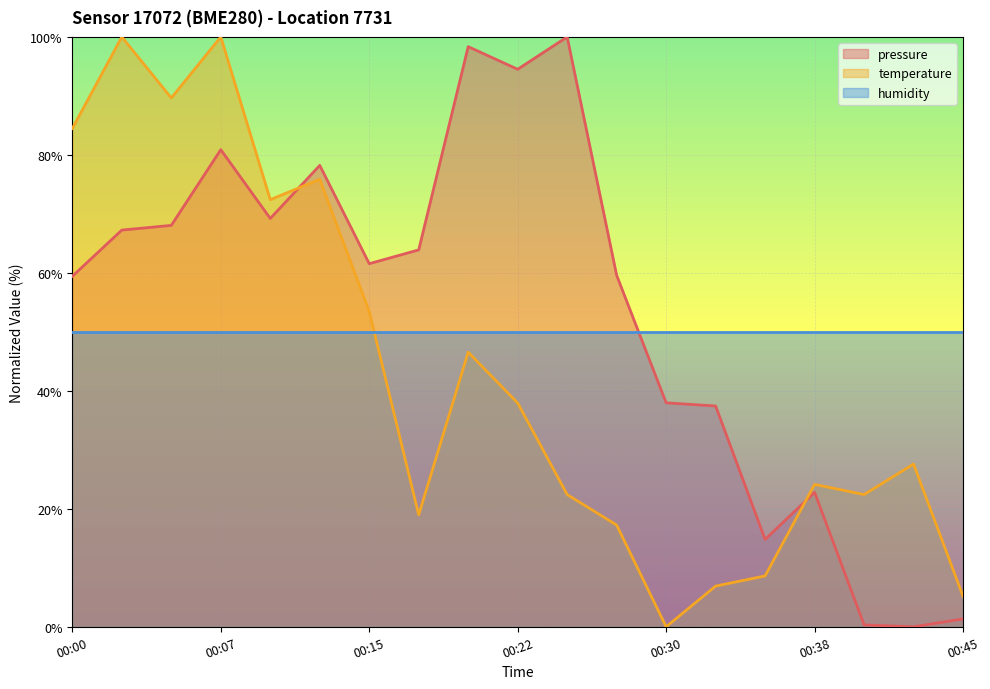

At which category does pressure reach its first local valley?

2023-04-09T00:10:10